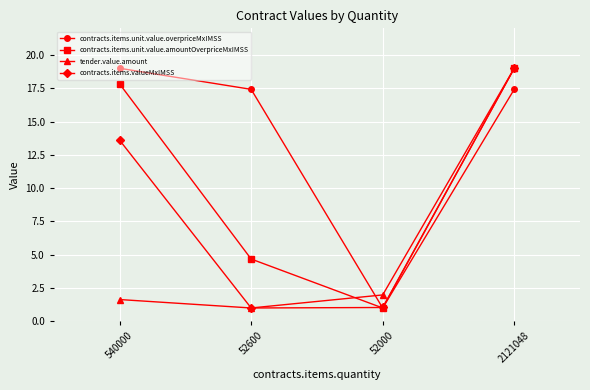

Rank the categories by contracts.items.unit.value.amountOverpriceMxIMSS value from lowest to highest.

52000, 52600, 540000, 2121048